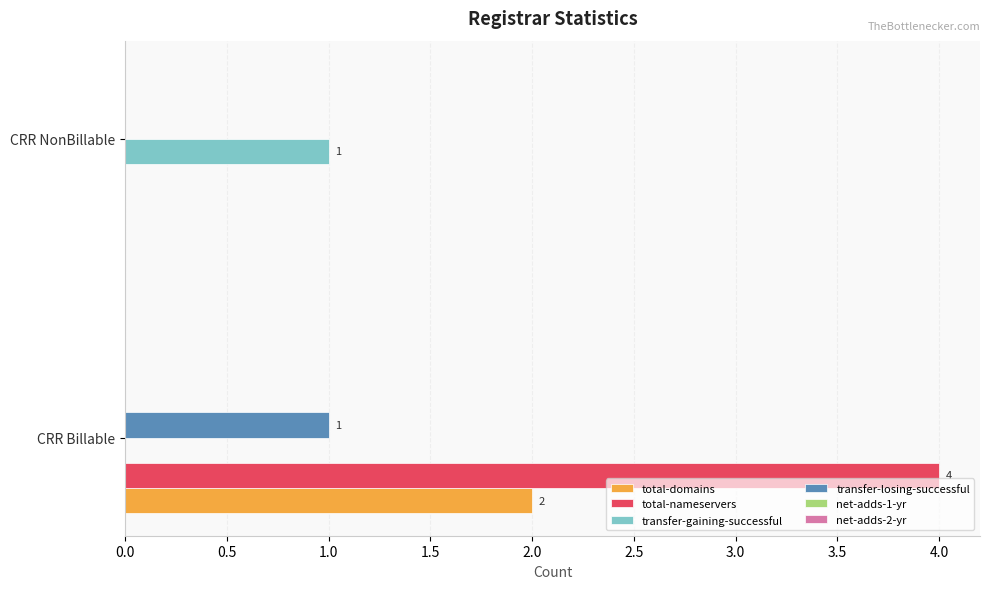

How many categories are shown in the chart?

2